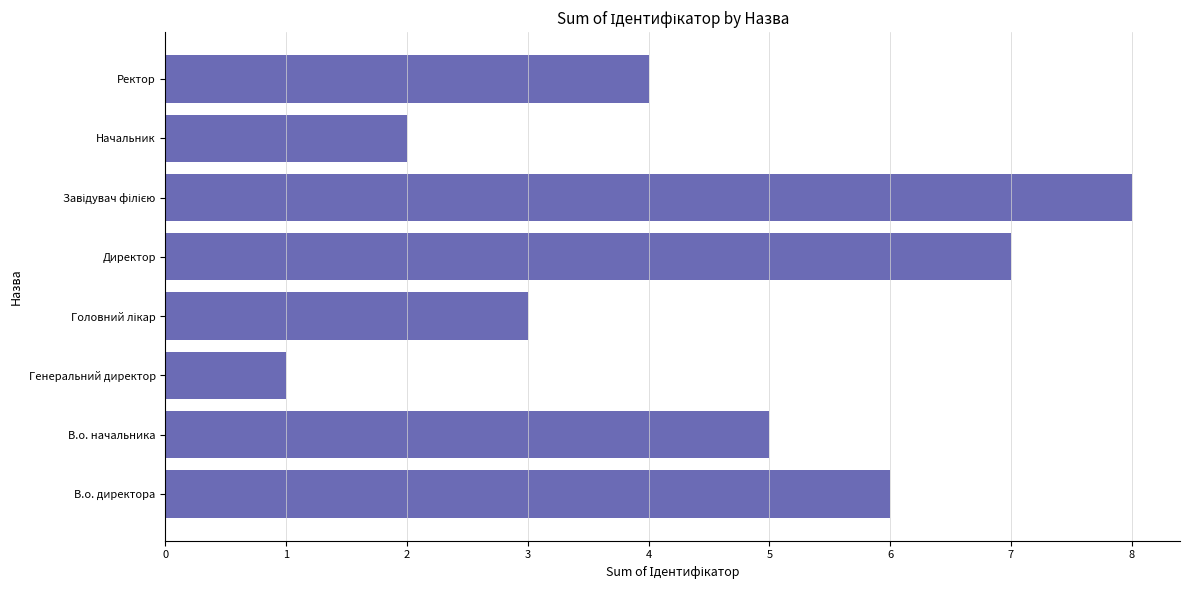

Reading bottom to top, list all the values displayed in this chart.

6	5	1	3	7	8	2	4